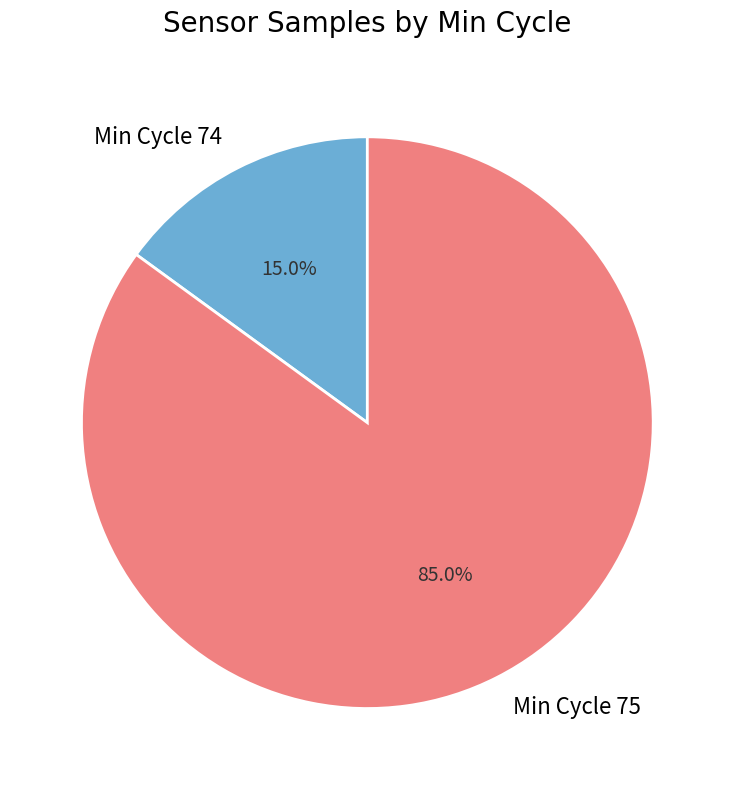

Which has a higher value, Min Cycle 75 or Min Cycle 74?

Min Cycle 75